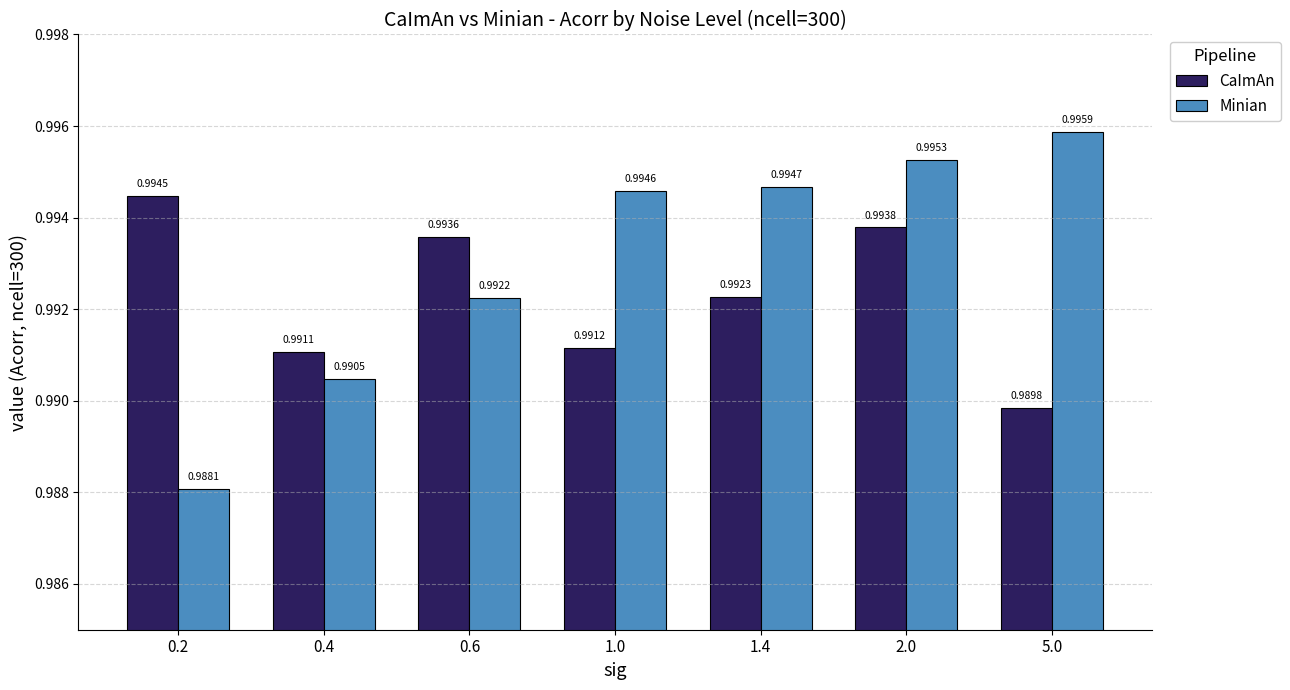

What is the sum of the Minian values at 0.4 and 1.0?

2.0